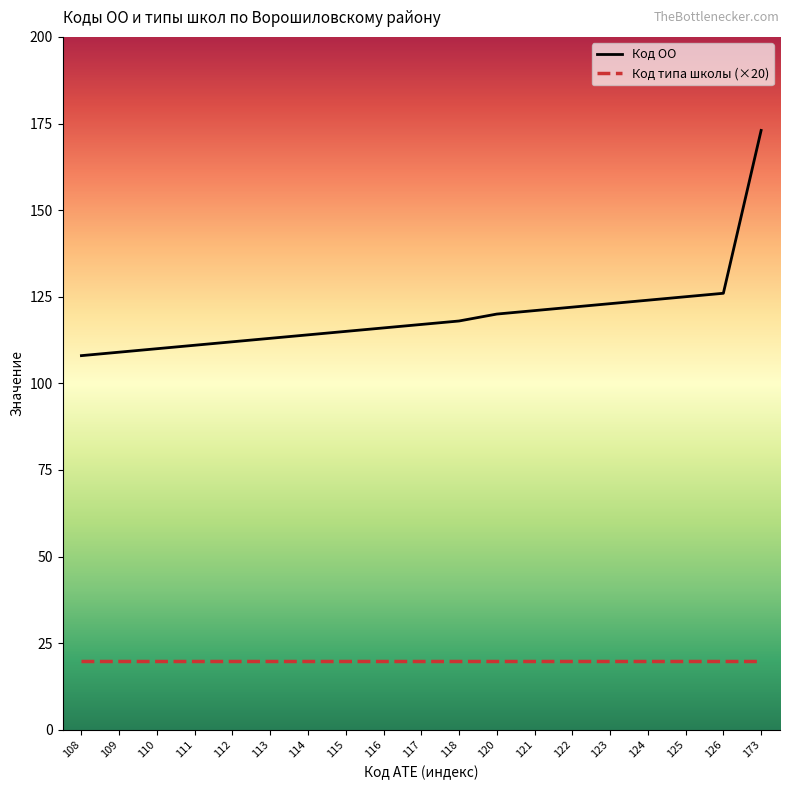

Which series has the widest spread of values?

Код ОО